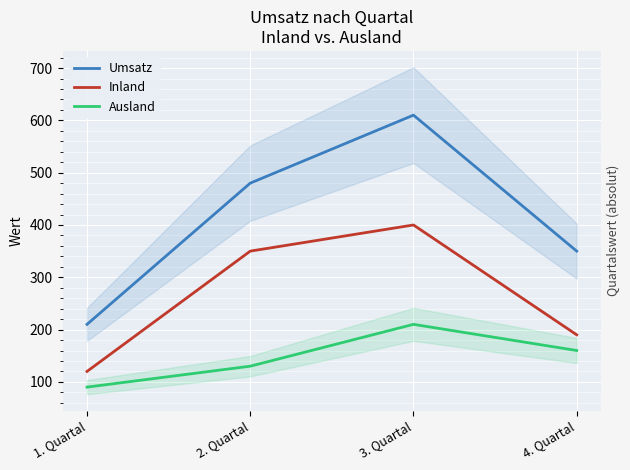

At which category does the chart reach its peak across all series?

3. Quartal